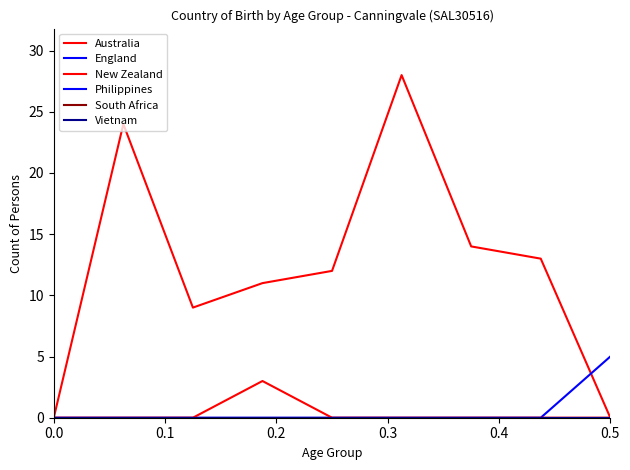

In New Zealand, how many points are higher than both neighbors (excluding endpoints)?

1